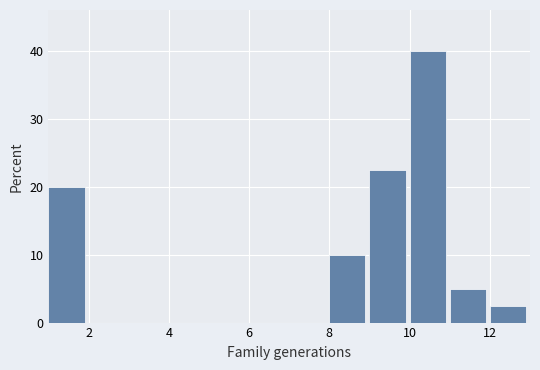

Over which range of the x-axis is the bar tallest?

10 to 11